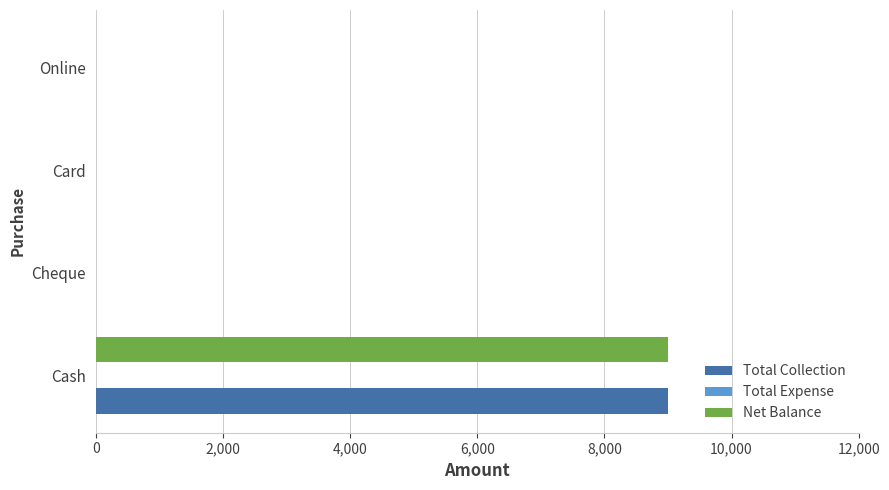

What is the sum of all Total Collection values?

9000